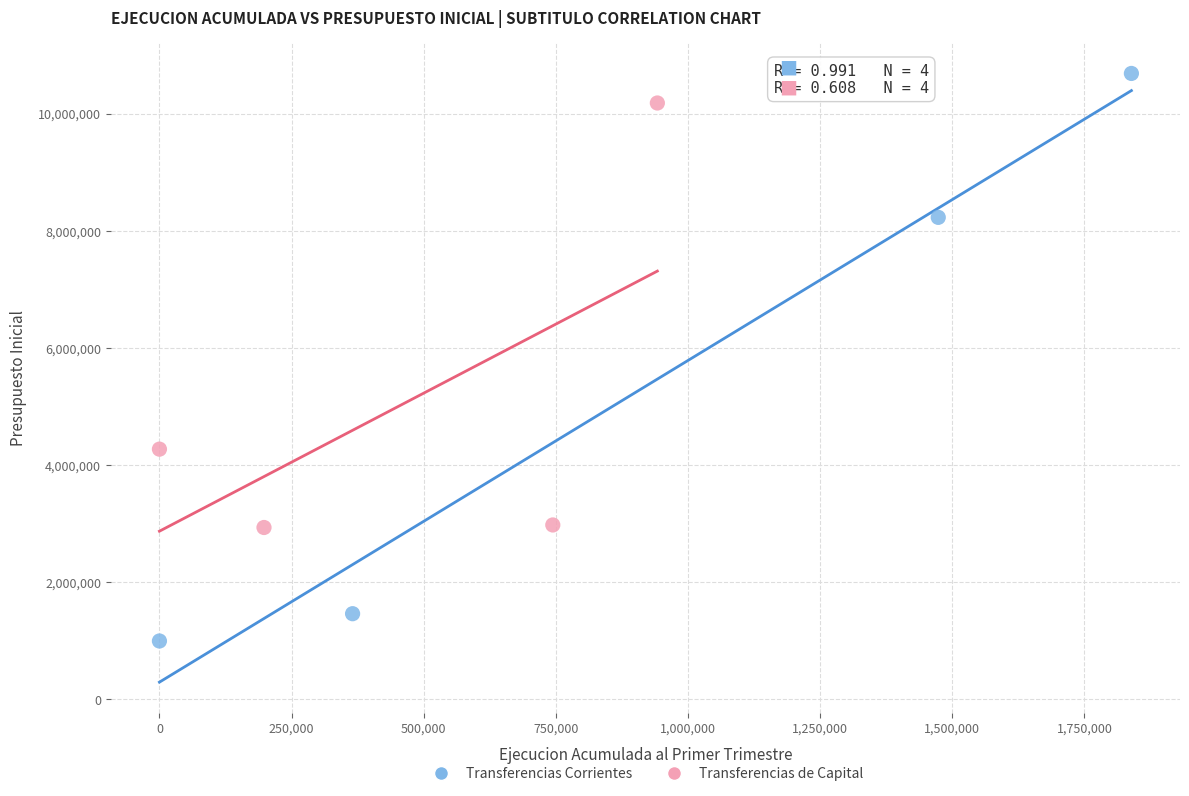

Which series has the widest spread of Y values?

Transferencias Corrientes